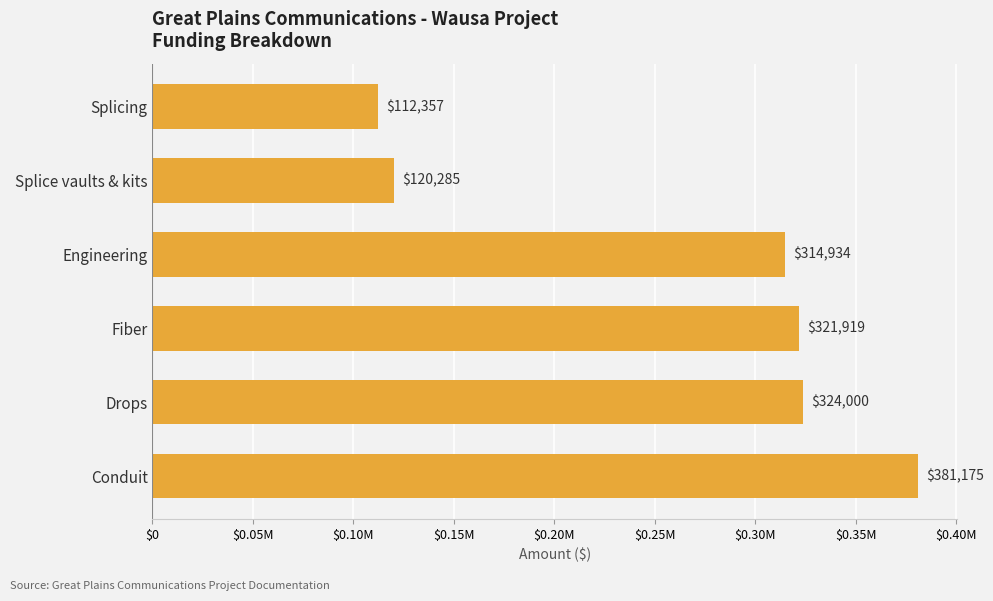

Does the chart contain any negative values?

No